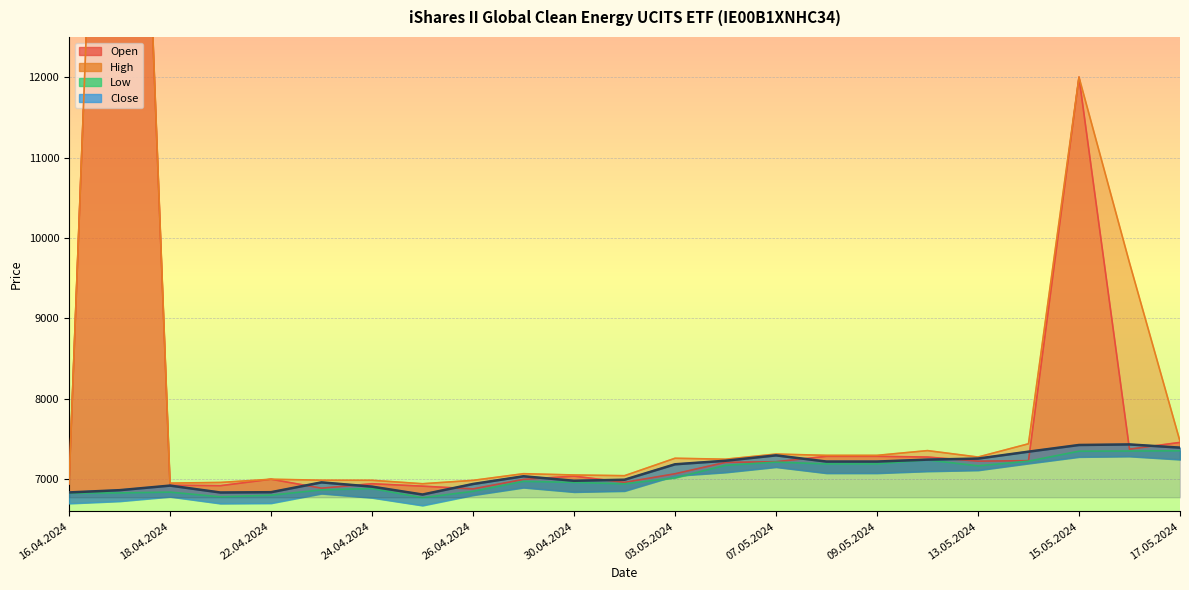

The Close series shows 3443 at 29.04.2024. True or false?

False